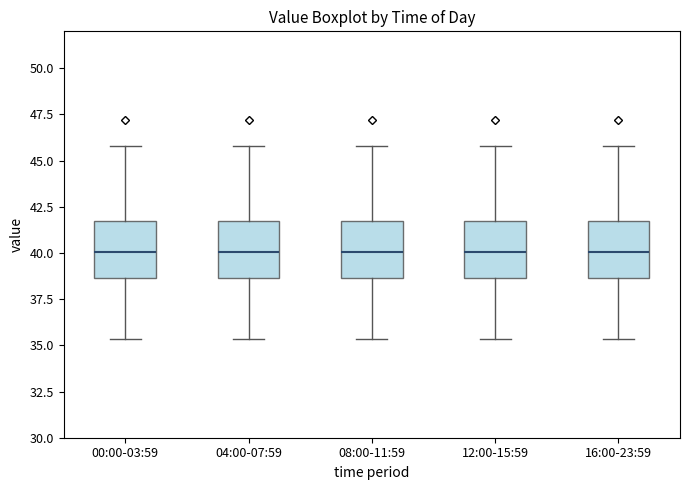

Where is the lower edge of the box for 04:00-07:59 on the y-axis? The values are not printed on the chart, so give them approximately, as read against the axis.

38.5